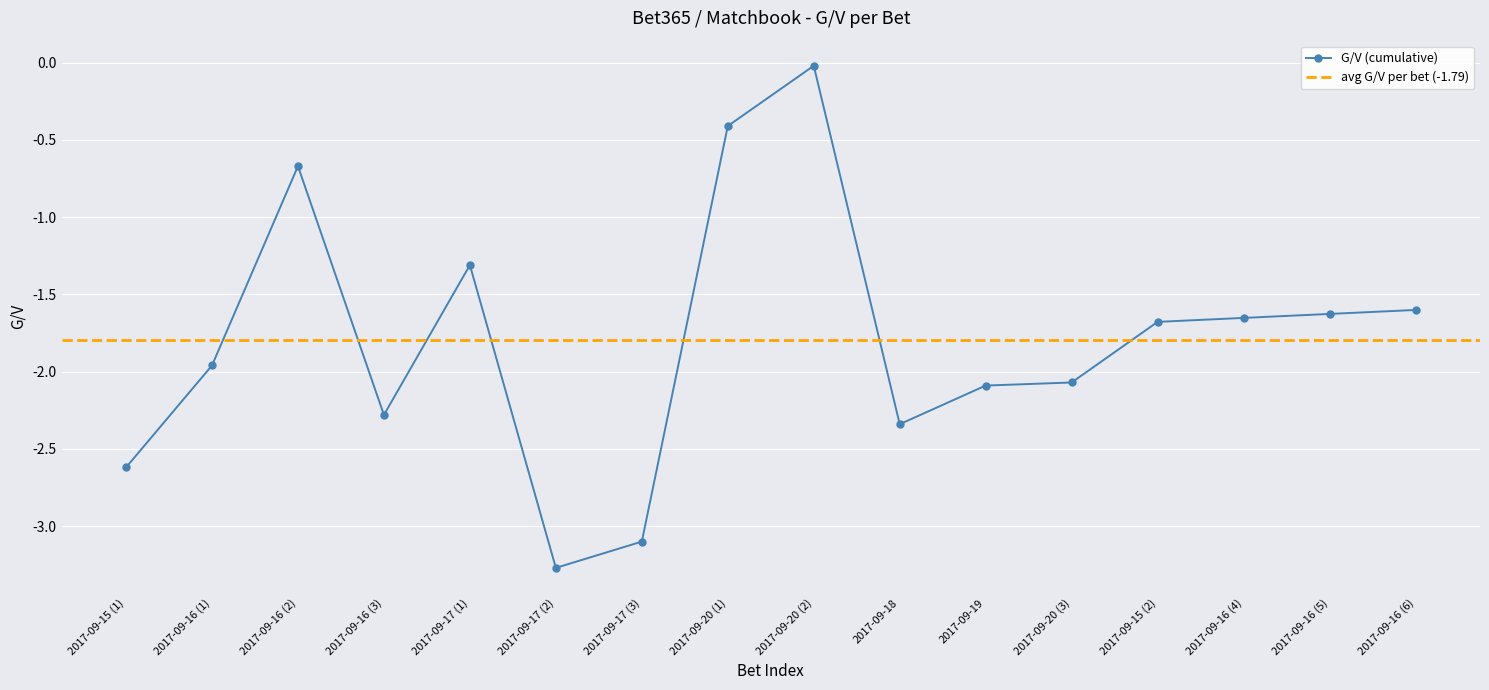

What is the approximate value at 2017-09-16 (2)?

-0.7